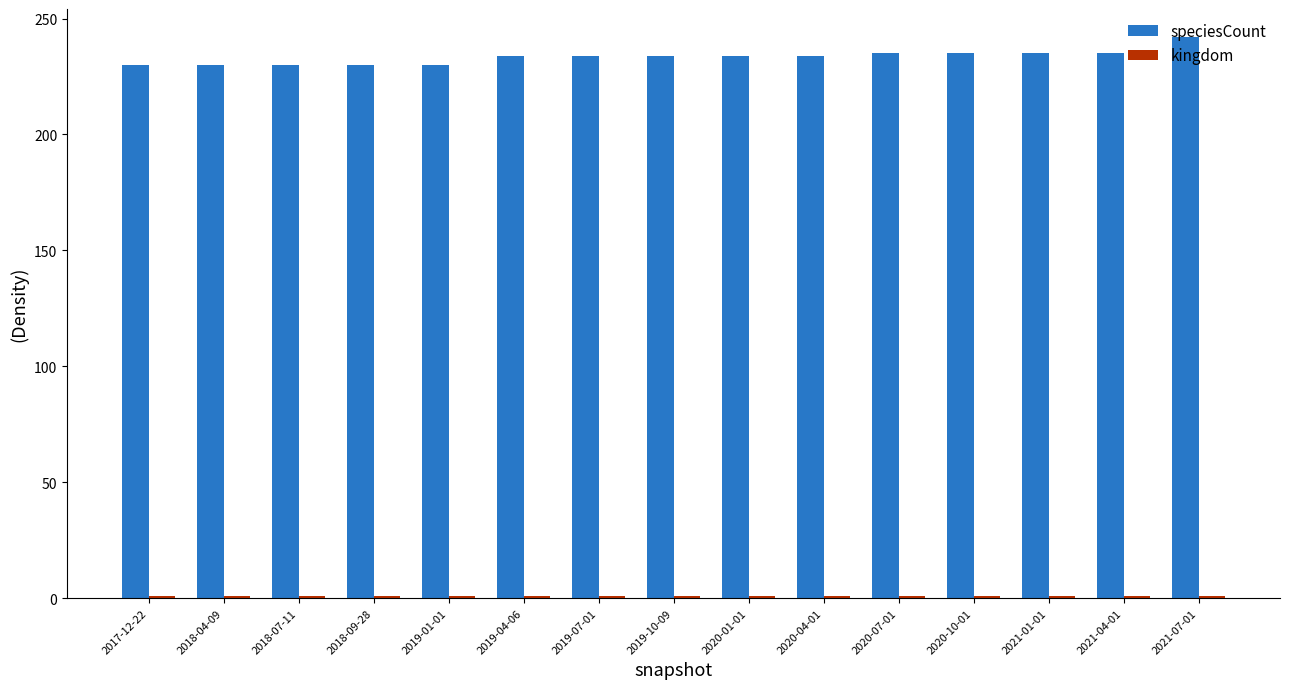

The value of speciesCount at 2021-07-01 is 316. True or false?

False